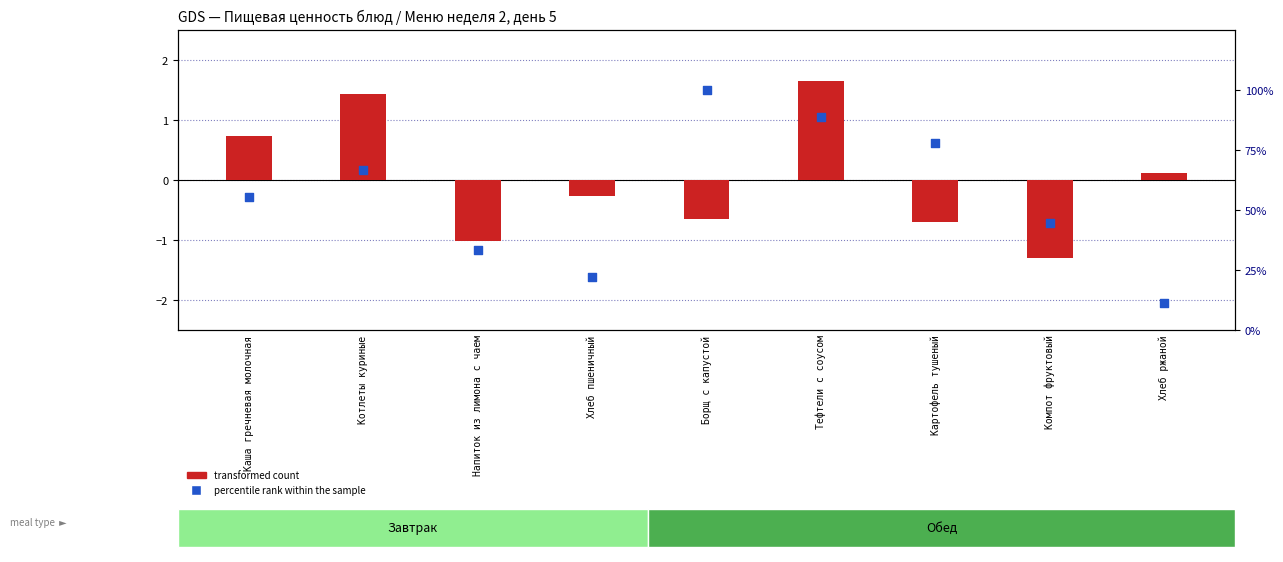

What are all the series names shown in the legend?

transformed count, percentile rank within the sample